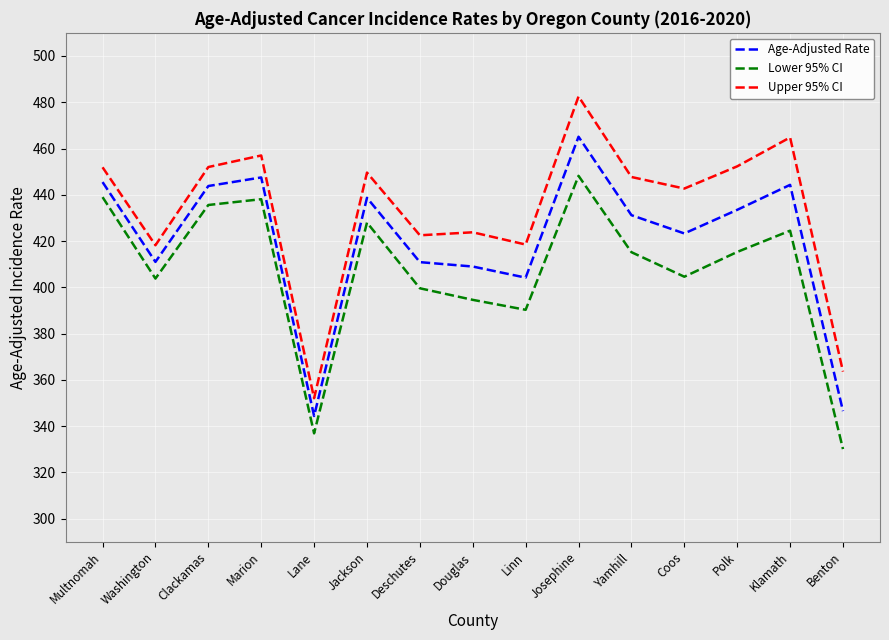

At which category is the sum across all series the highest?

Josephine